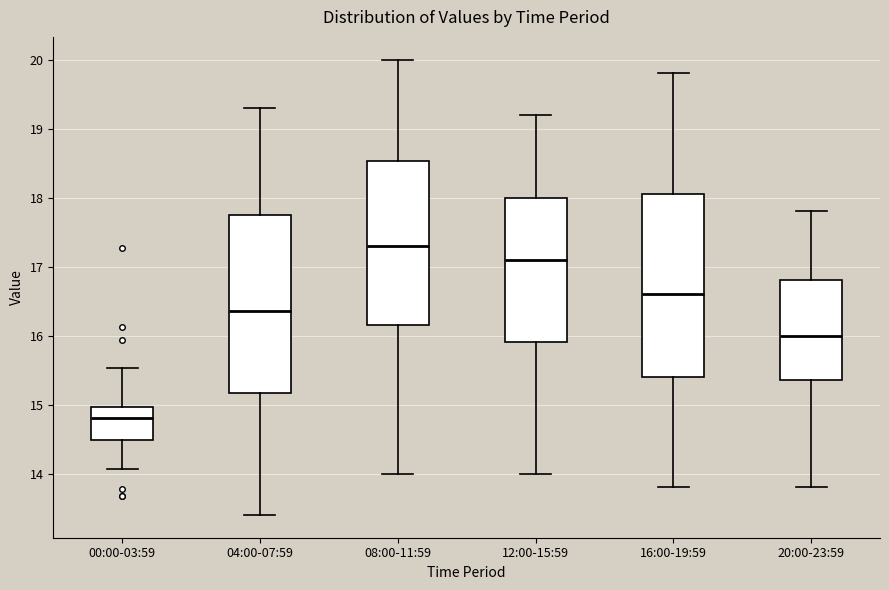

Where does the median line of the box for 16:00-19:59 sit on the y-axis? The values are not printed on the chart, so give them approximately, as read against the axis.

16.6